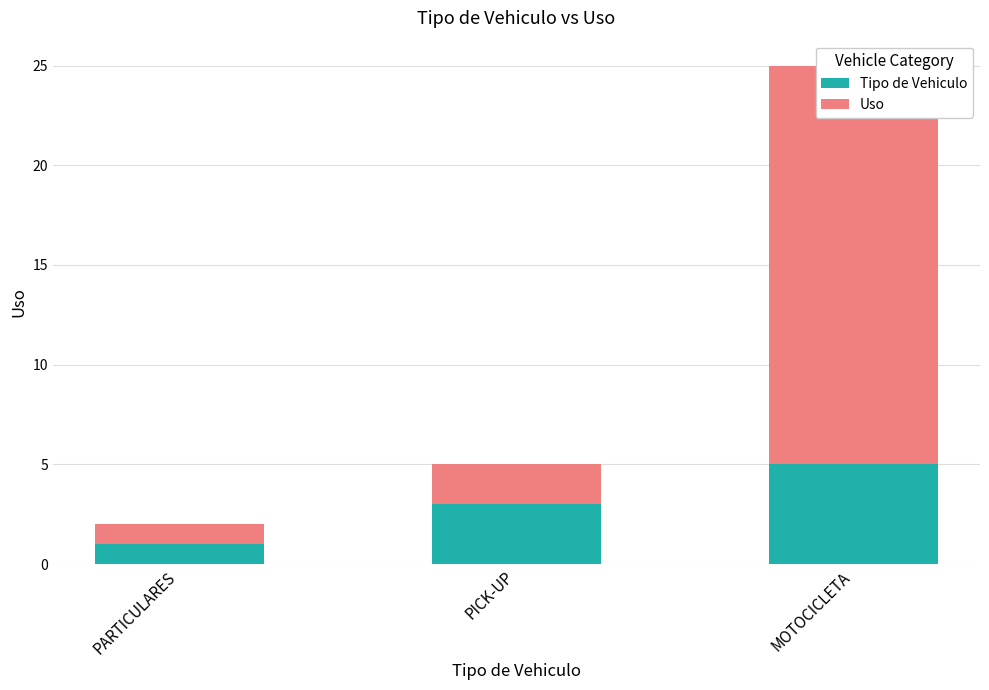

At which category is the sum across all series the highest?

MOTOCICLETA